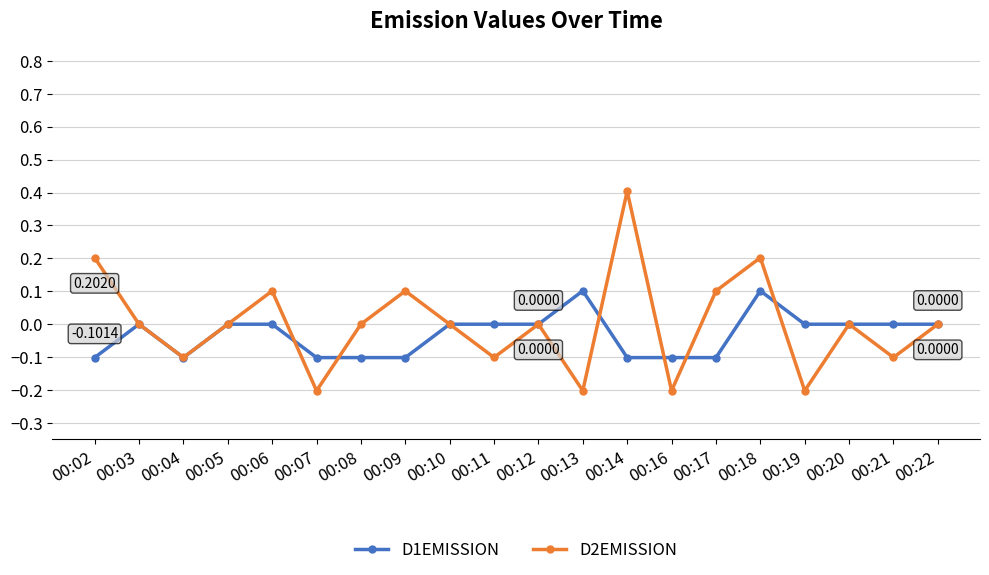

What is the difference between the D1EMISSION values at 00:08 and 00:06?

0.1